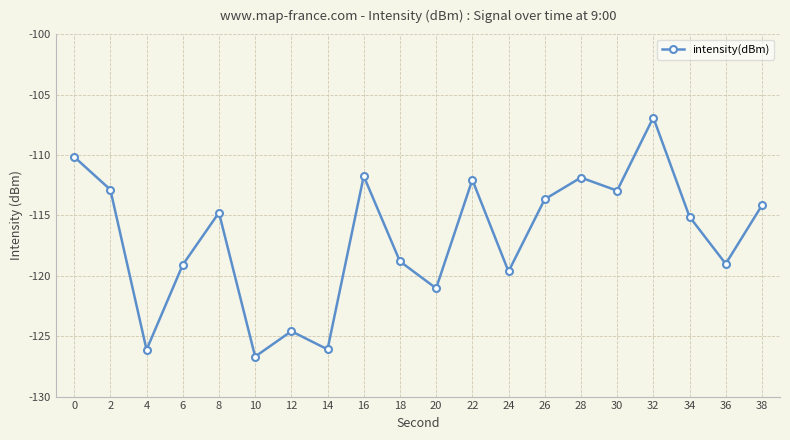

What is the value of the 20th point from the left?

-114.2